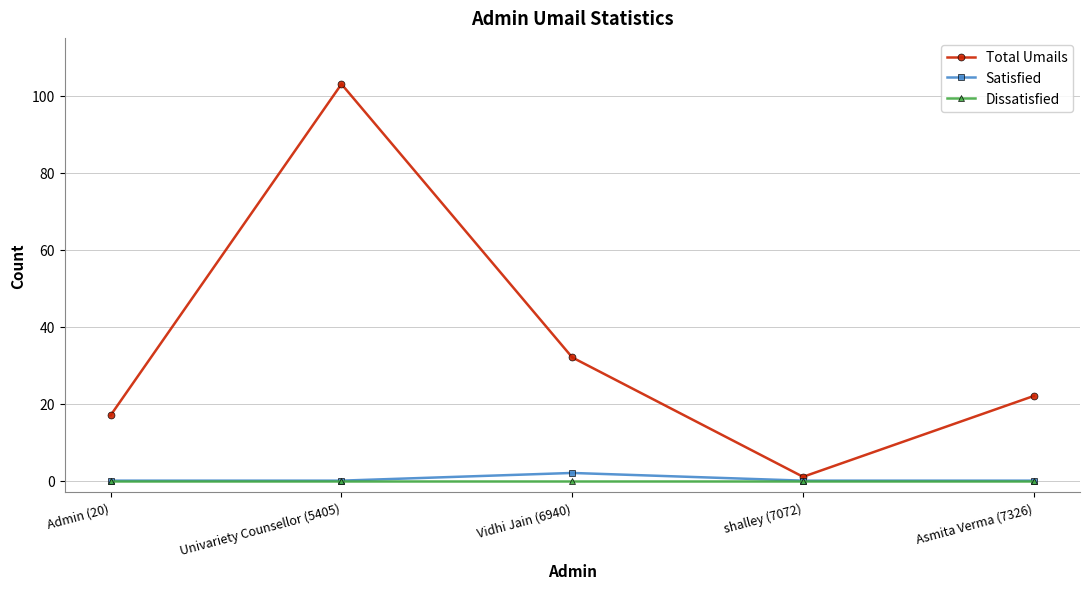

How many lines are shown in the chart?

3